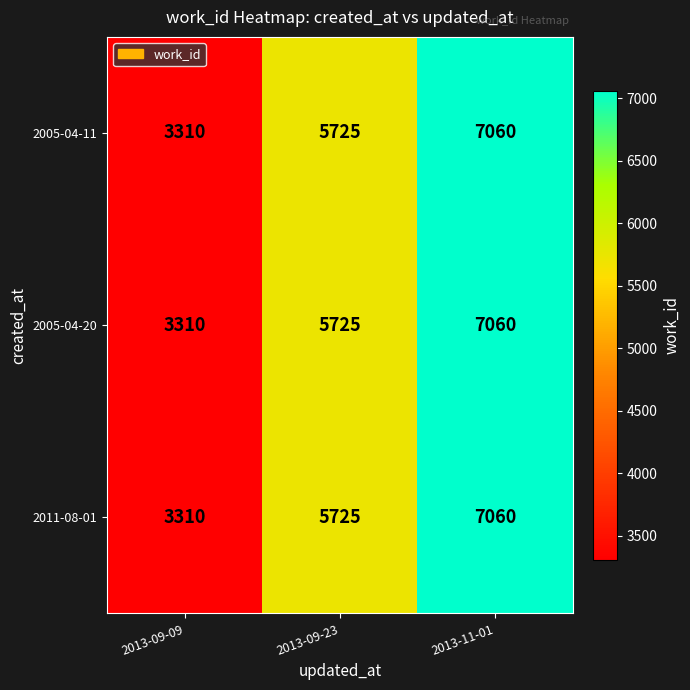

At which label does 2005-04-11 reach its minimum?

2013-09-09